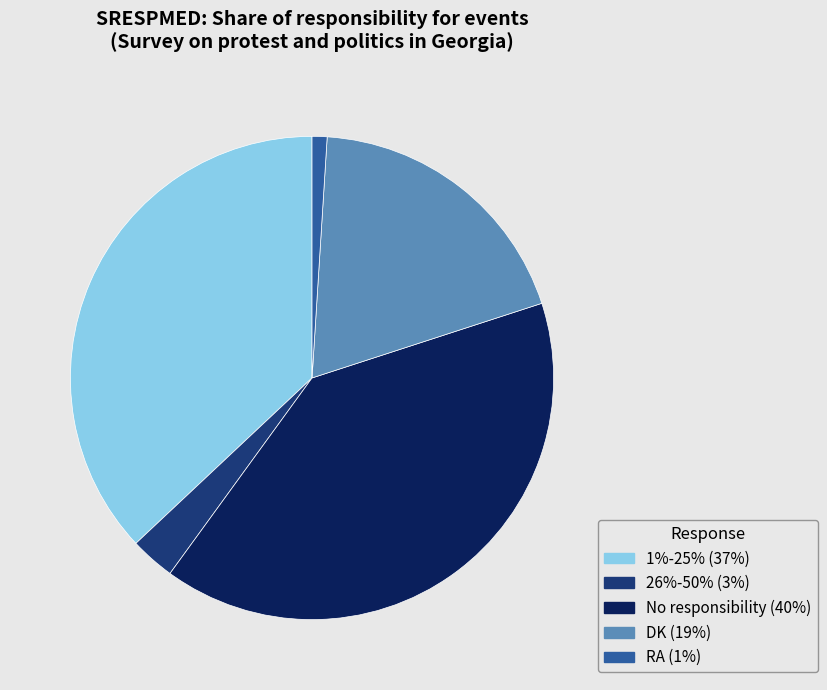

Is there a majority slice in this chart?

No